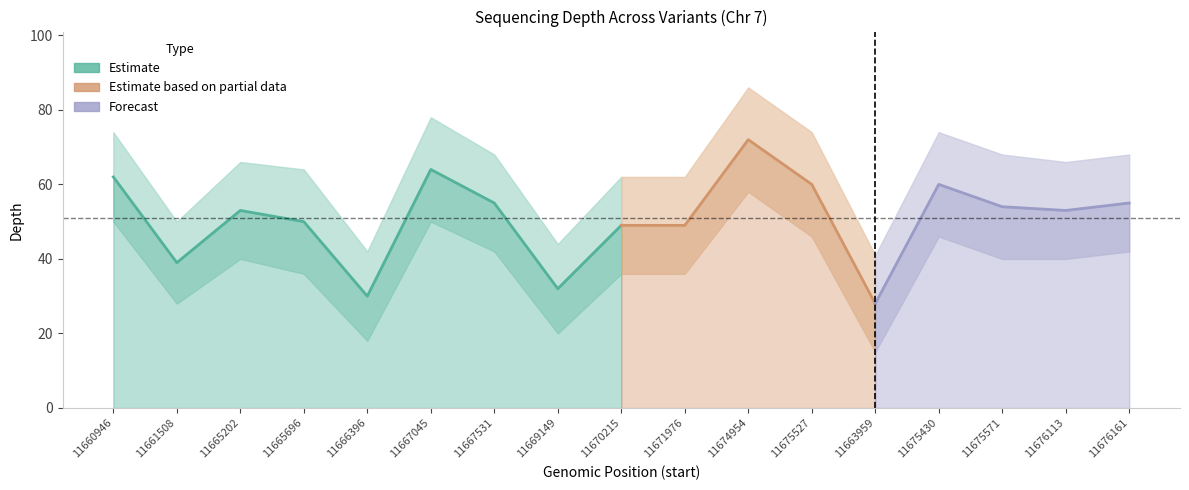

The value of depth_lower at 11665202 is 70. True or false?

False